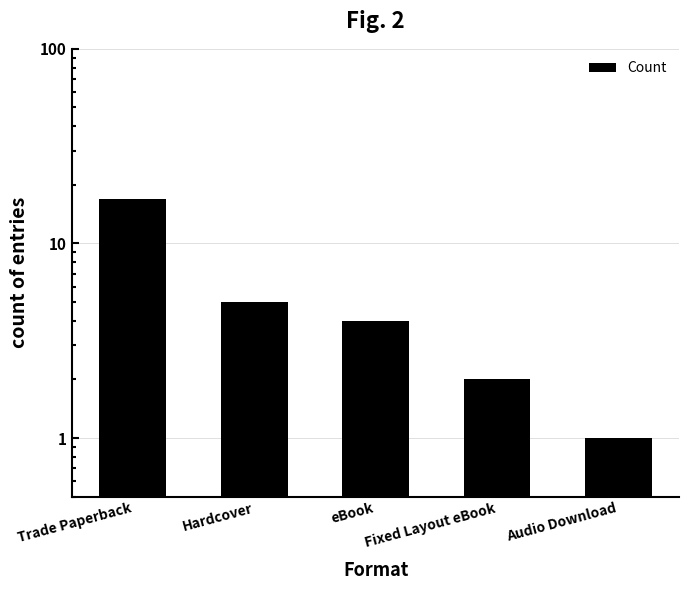

What is the ratio of the value at Trade Paperback to the value at Audio Download?

17.0